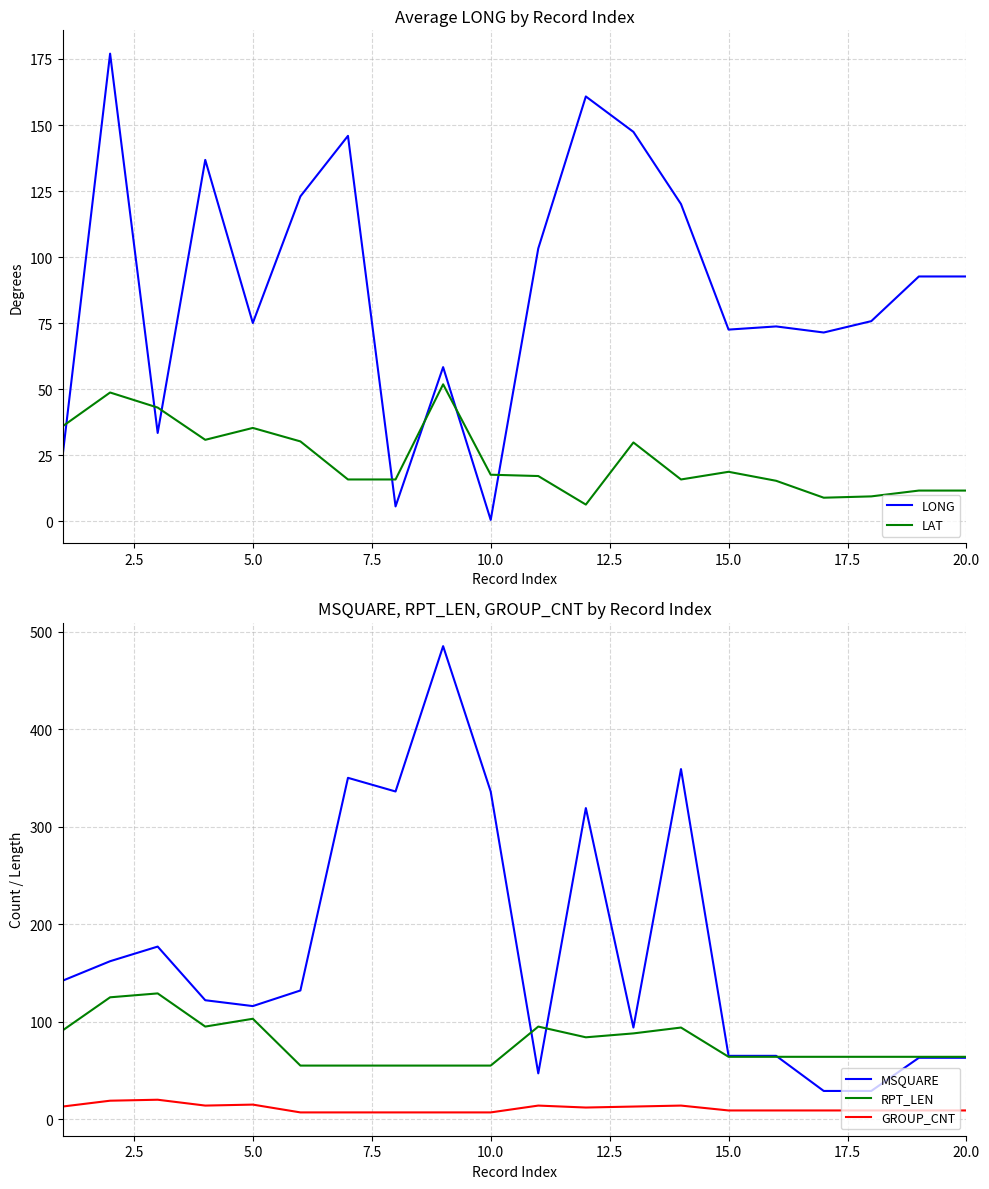

What is the sum of all LAT values?

471.4